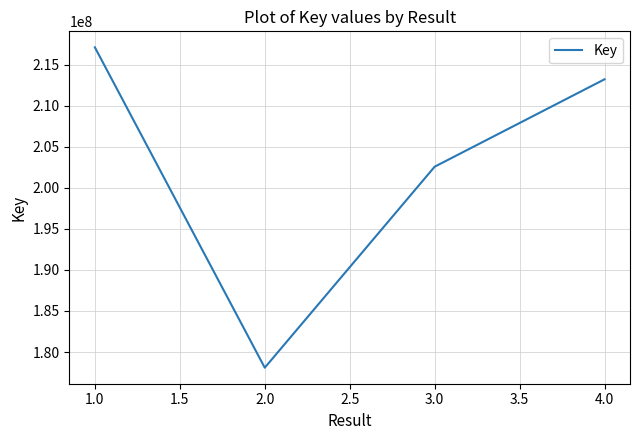

How many distinct data groups are displayed?

1